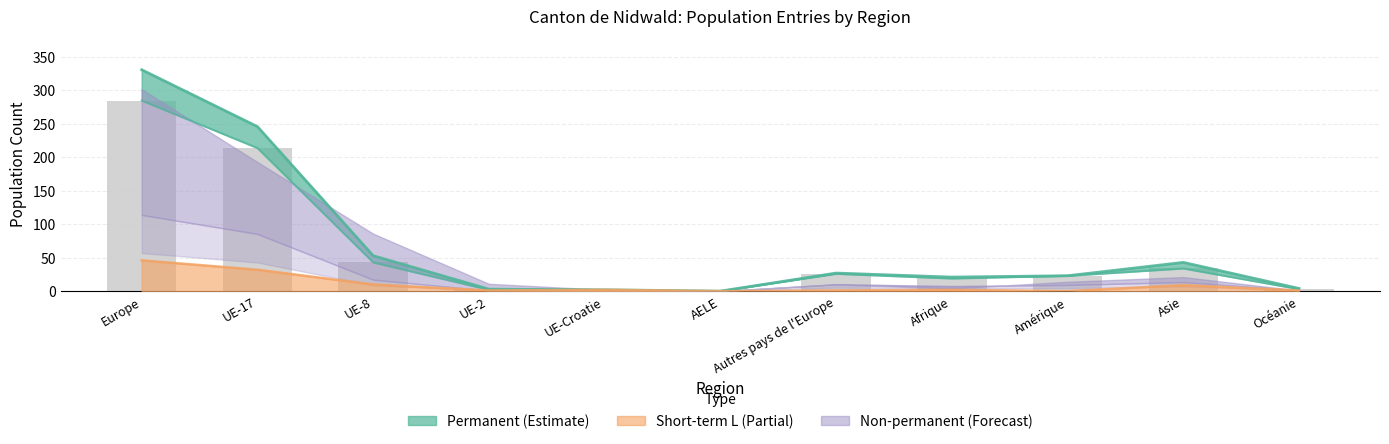

Rank the categories by col_4 (Permis L Total) value from highest to lowest.

Europe, UE-17, UE-8, Asie, Autres pays de l'Europe, Amérique, Afrique, Océanie, UE-2, UE-Croatie, AELE